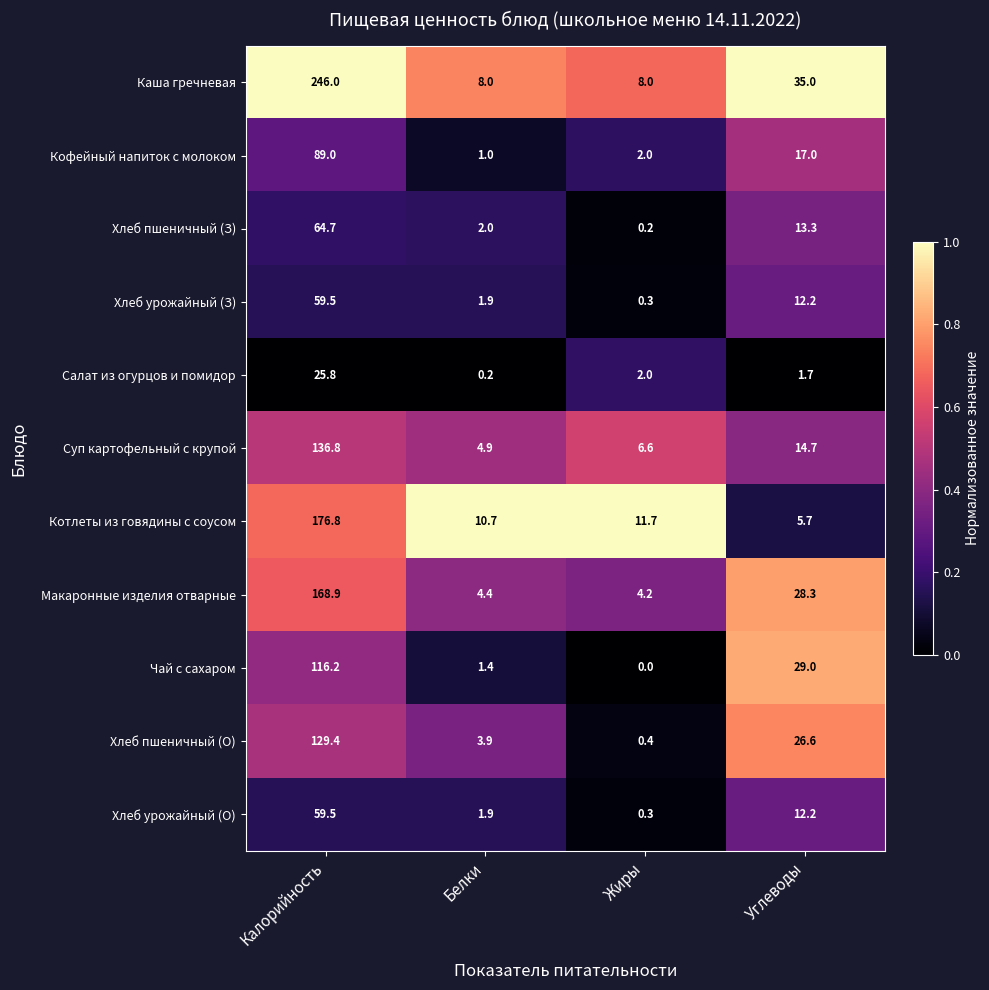

Is the value of Хлеб пшеничный (З) at Углеводы greater than the value of Хлеб урожайный (З) at Белки?

Yes